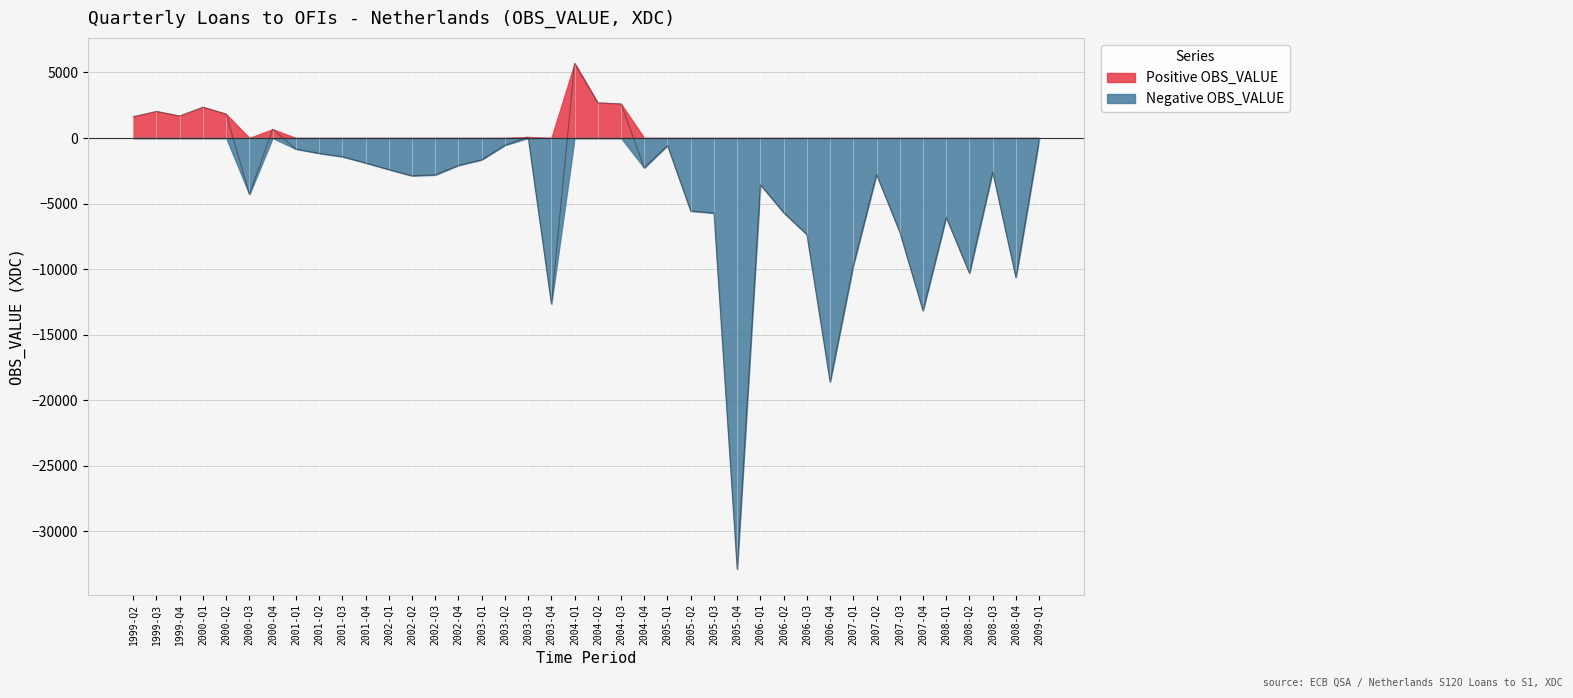

What is the maximum value shown in the chart?

5709